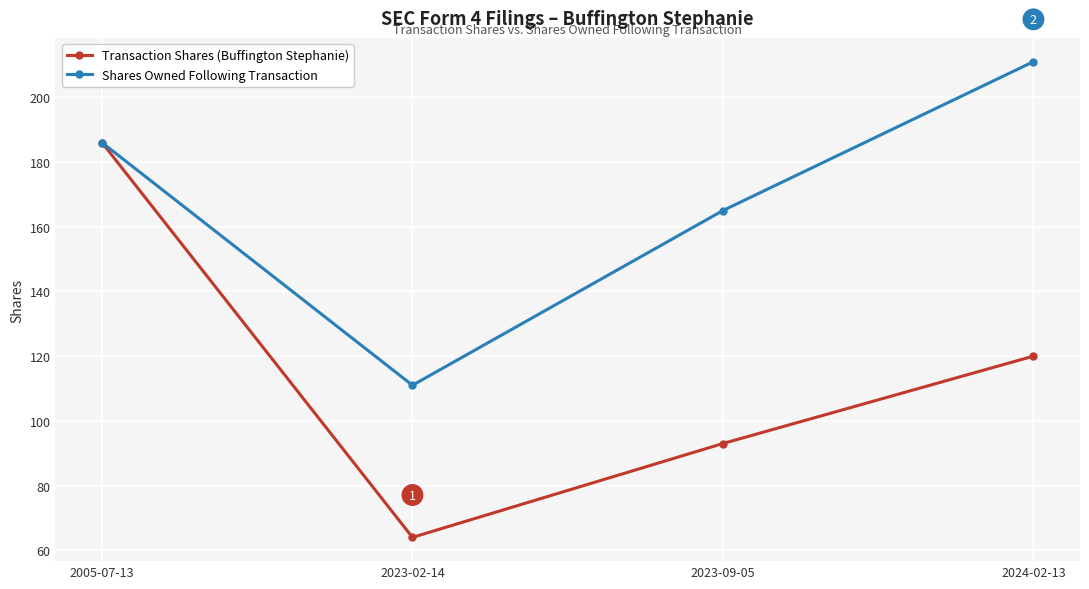

Count the number of data series in this chart.

2